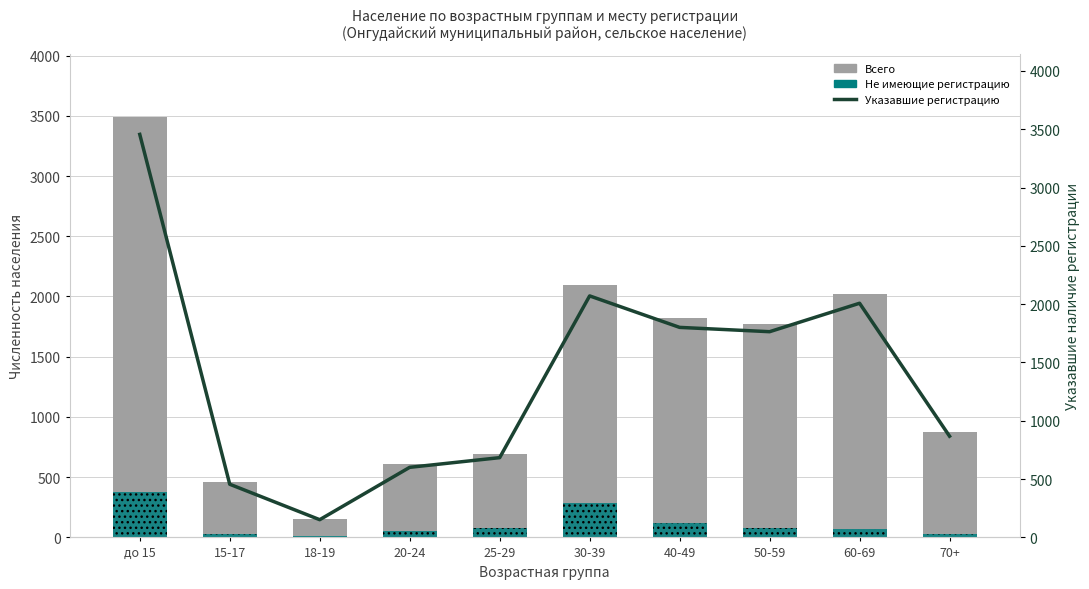

Reading right to left, transcribe all the data shown in this chart.

Всего: 873	2019	1774	1823	2096	696	610	155	461	3491
Не имеющие регистрацию: 30	73	82	123	282	82	55	13	25	380
Указавшие наличие регистрации: 868	2008	1764	1801	2071	684	601	152	456	3456